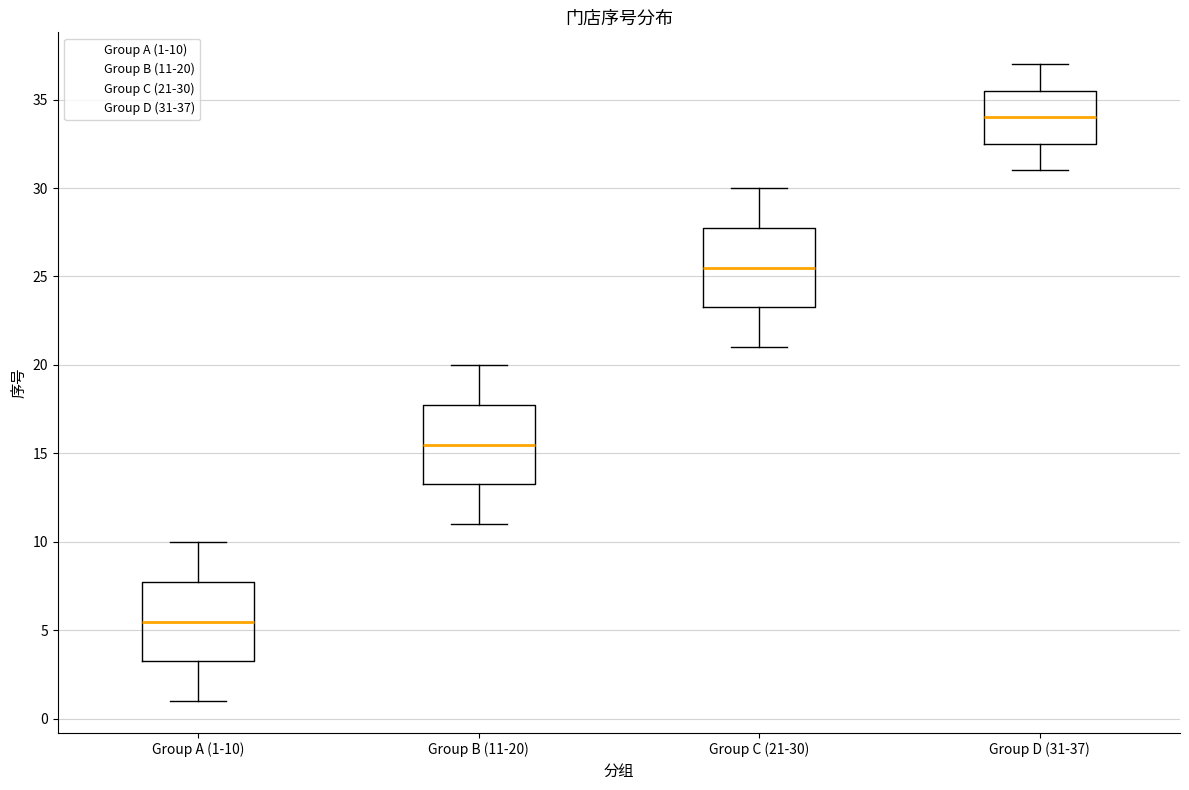

Which box's median line is the highest?

Group D (31-37)